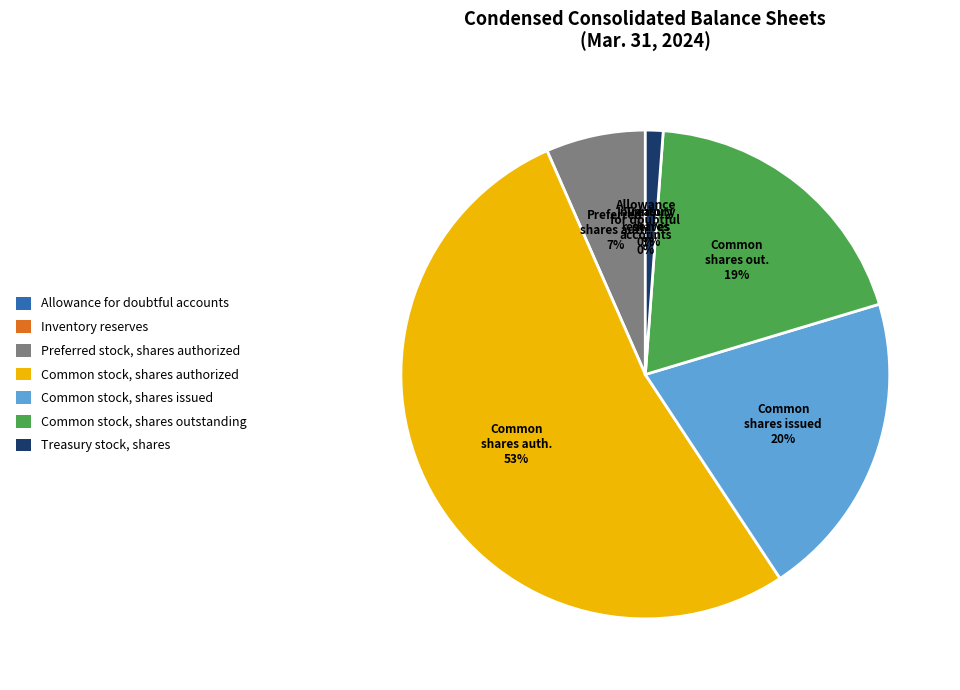

Between Common stock, shares outstanding and Preferred stock, shares authorized, which is larger?

Common stock, shares outstanding